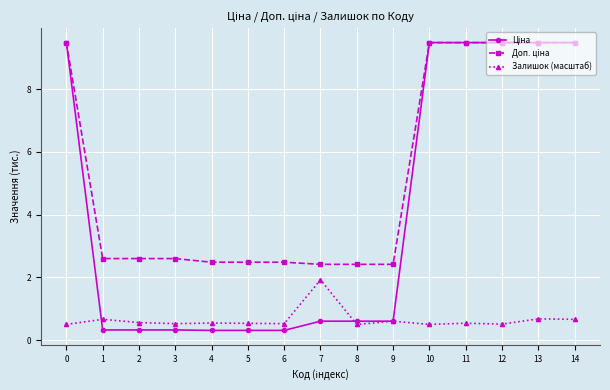

Is it true that Залишок (масштаб) equals 1.1 at 14?

False